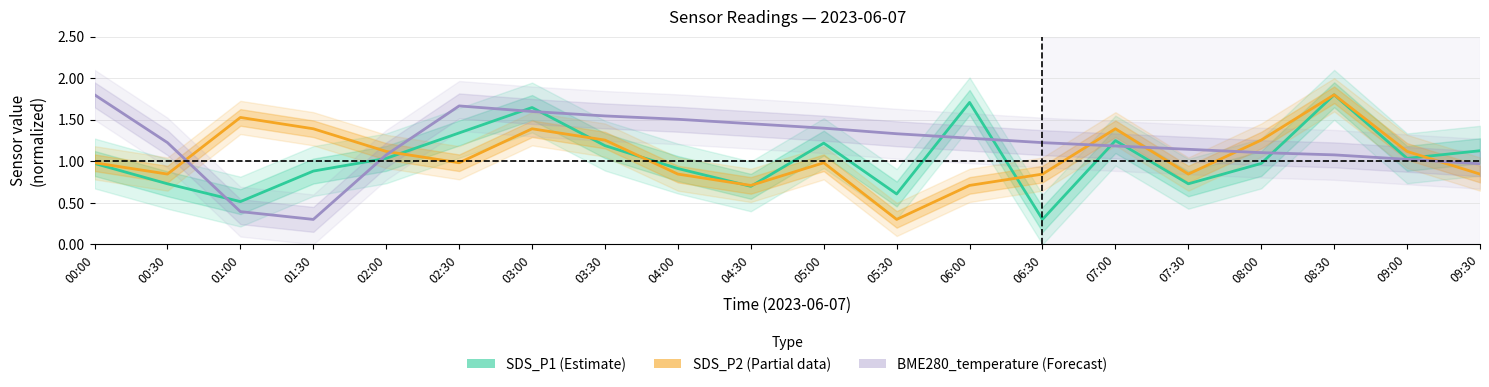

True or false: SDS_P2 has a value of 1.5 at 01:00.

True